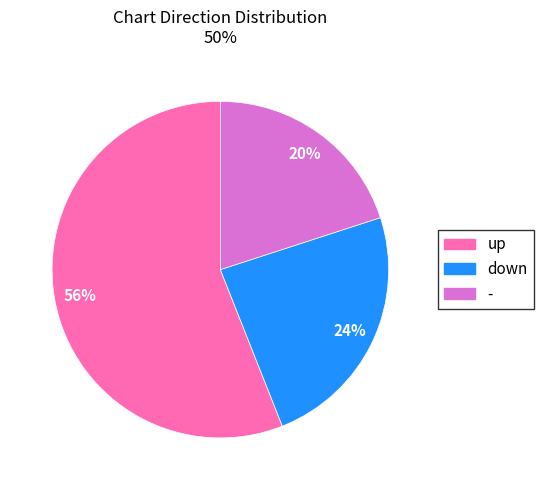

Which category accounts for the majority?

up